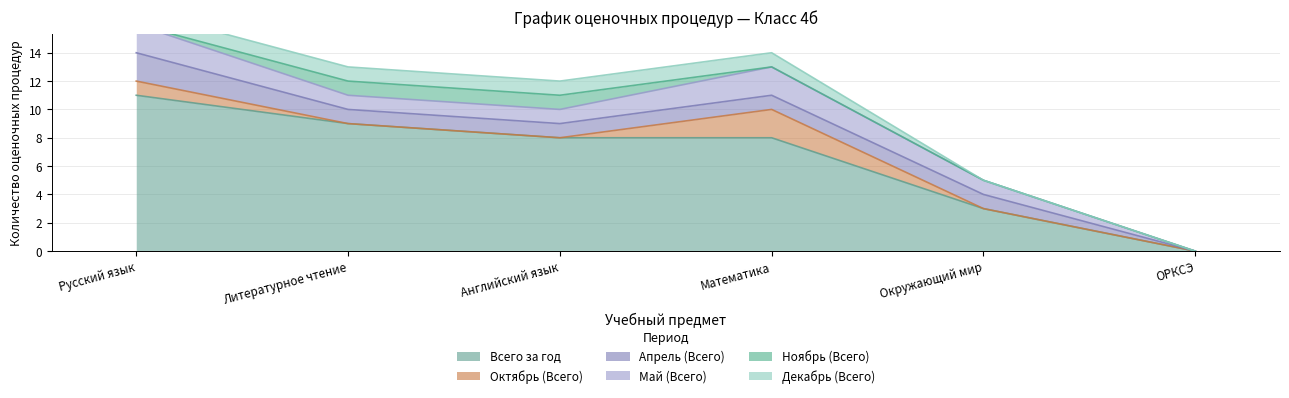

What is the label of the 3rd point from the left?

Английский язык